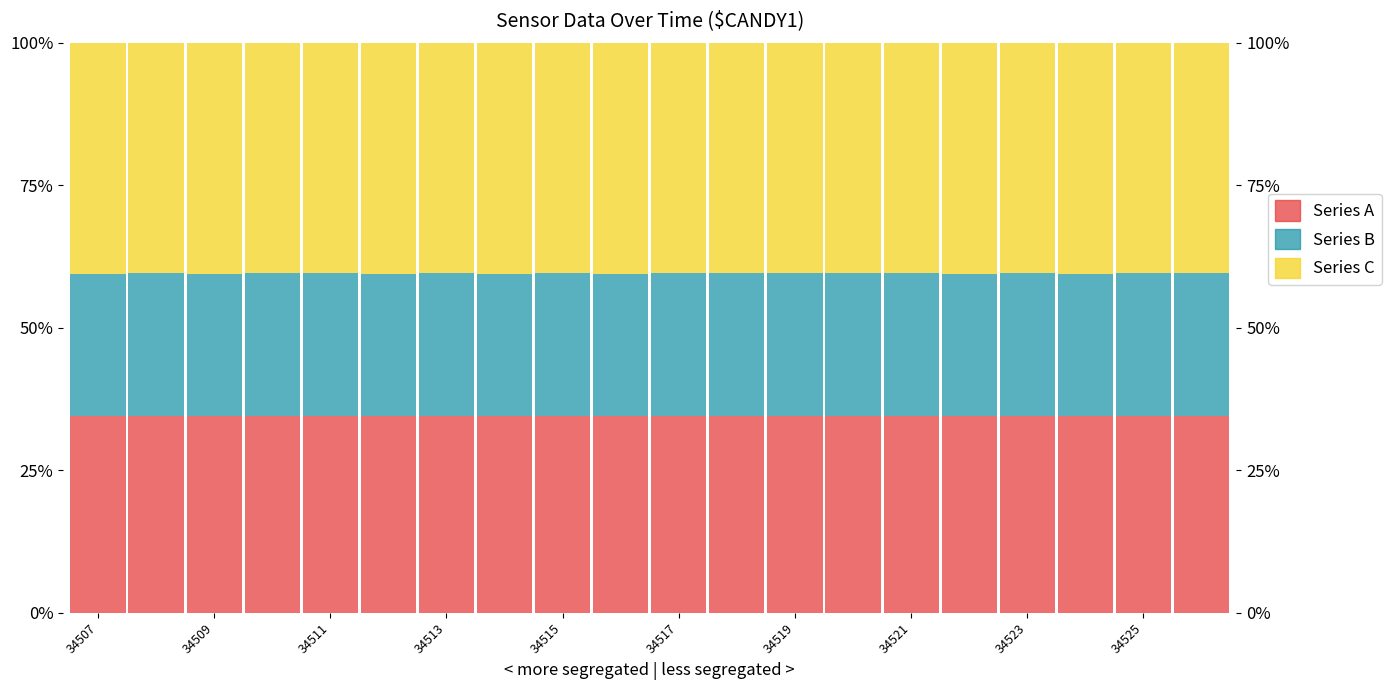

What is the minimum value for Series A?

34.5